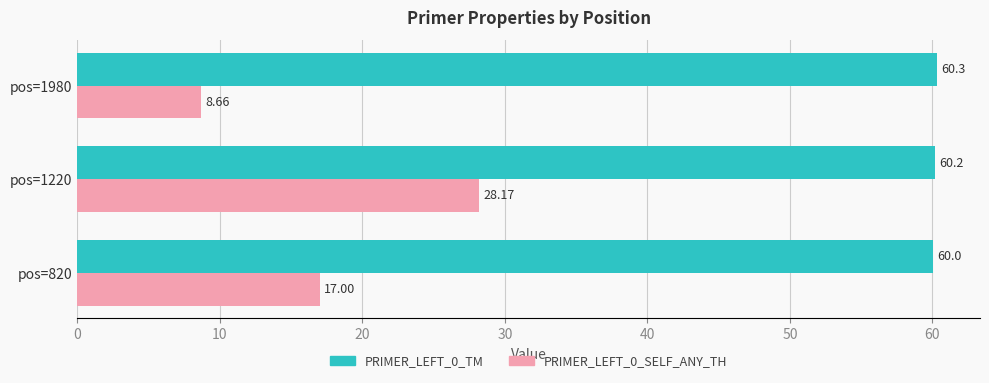

At which category is the sum across all series the highest?

pos=1220